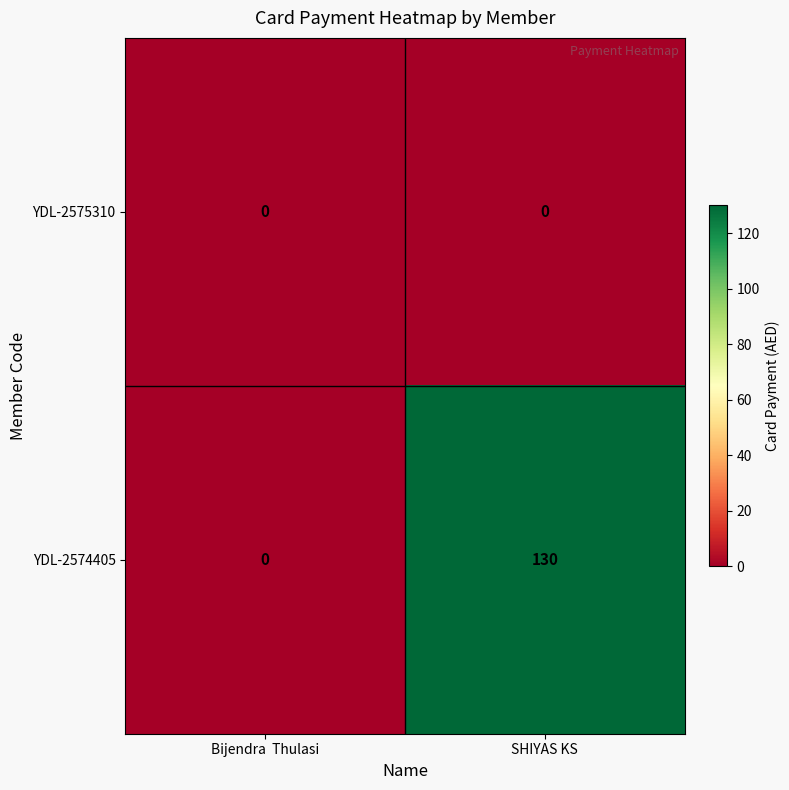

Is it true that YDL-2575310 equals 0 at SHIYAS KS?

True